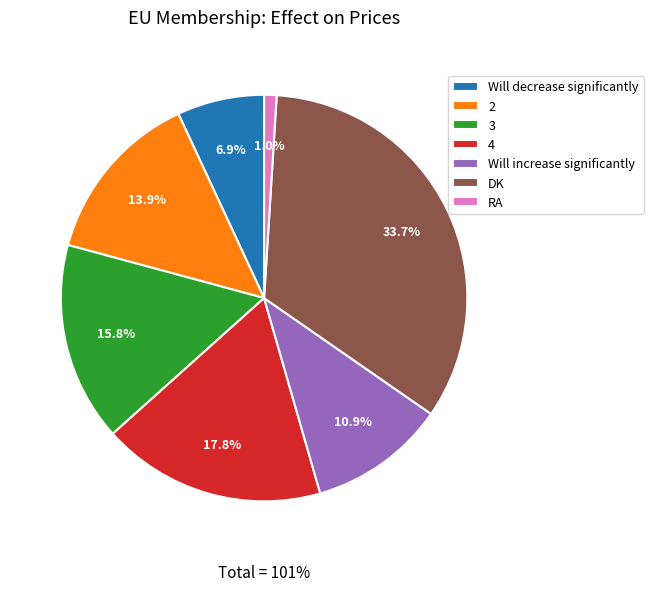

The DK slice represents 34% of the pie. True or false?

True